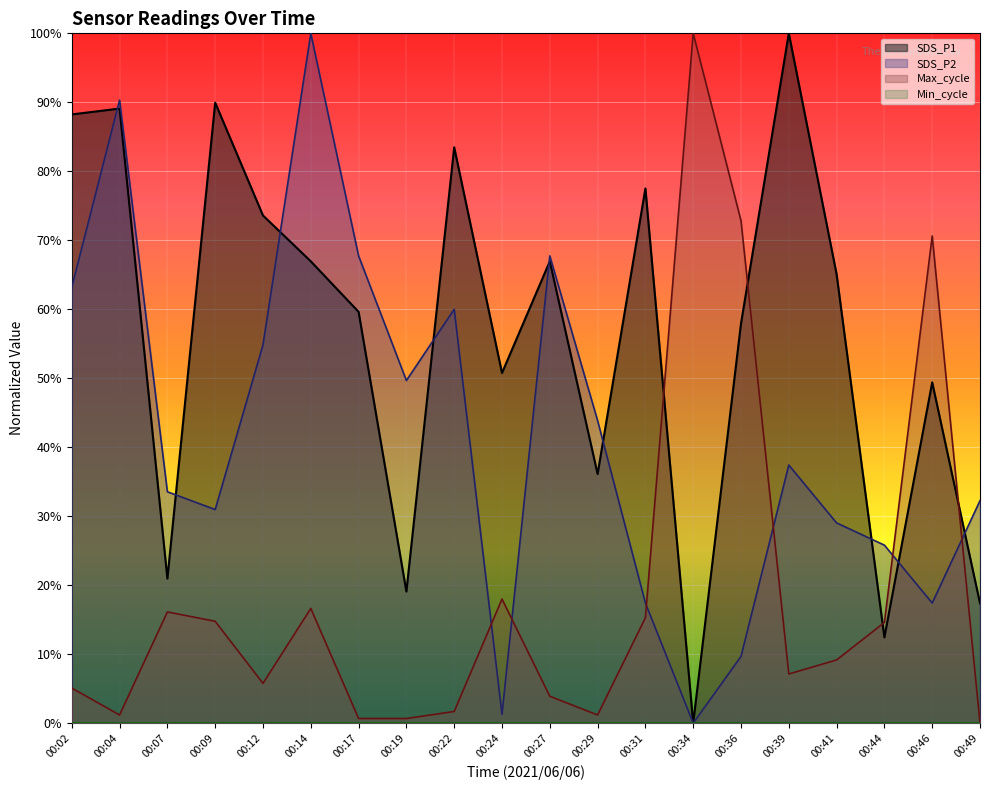

At 00:34, list the series in order from smallest to largest.

SDS_P1, SDS_P2, Max_cycle